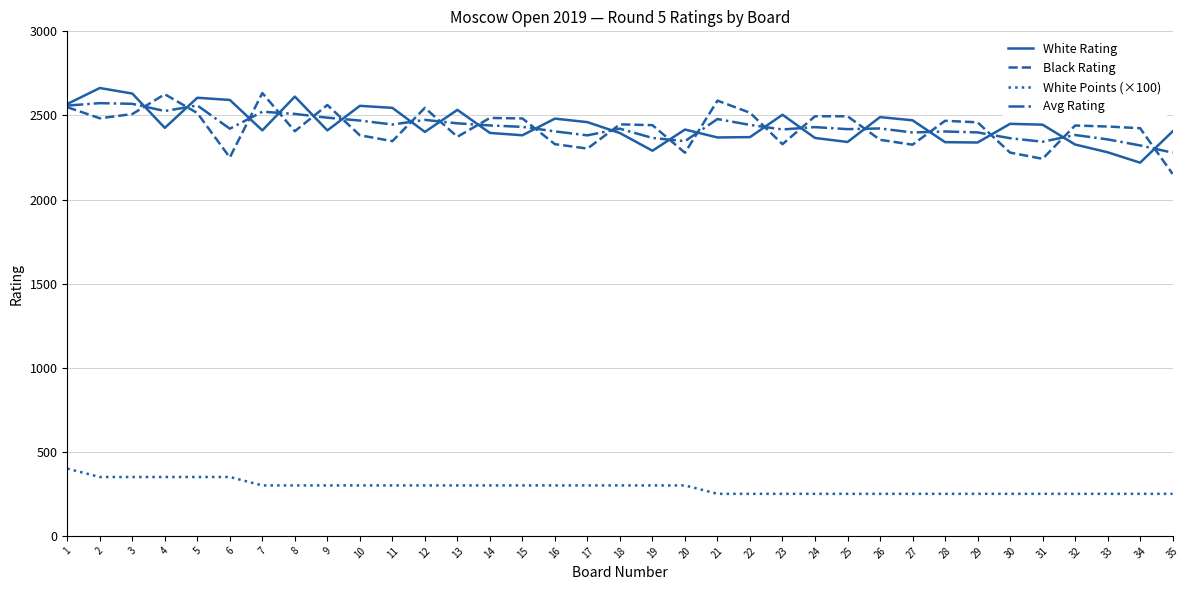

What is the minimum value for White Points (×100)?

250.0